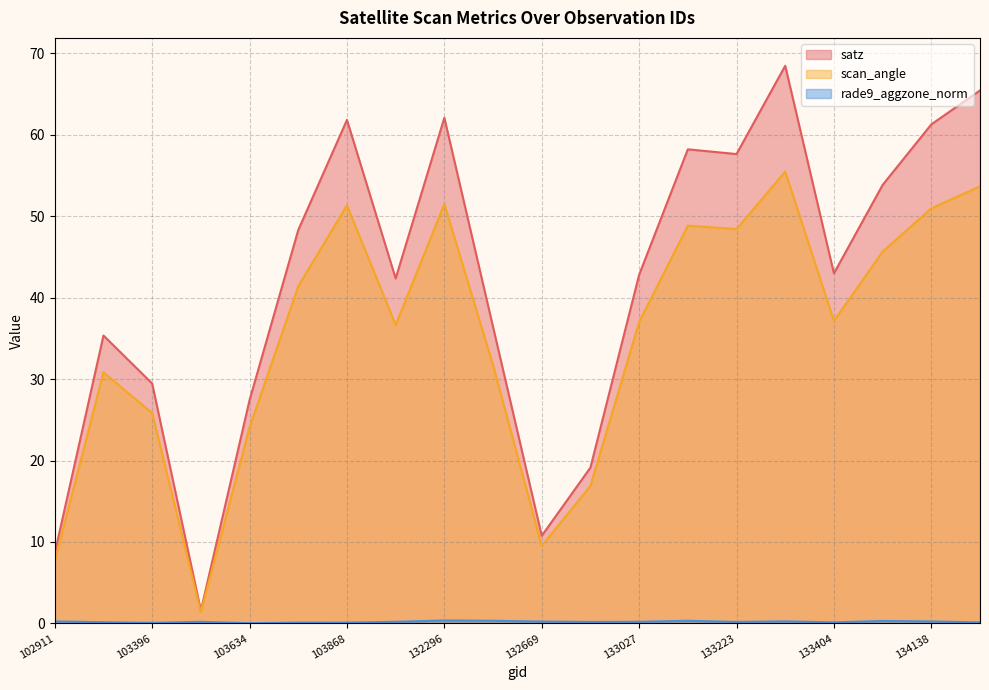

List the series in order of their overall mean, highest first.

satz, scan_angle, rade9_aggzone_norm